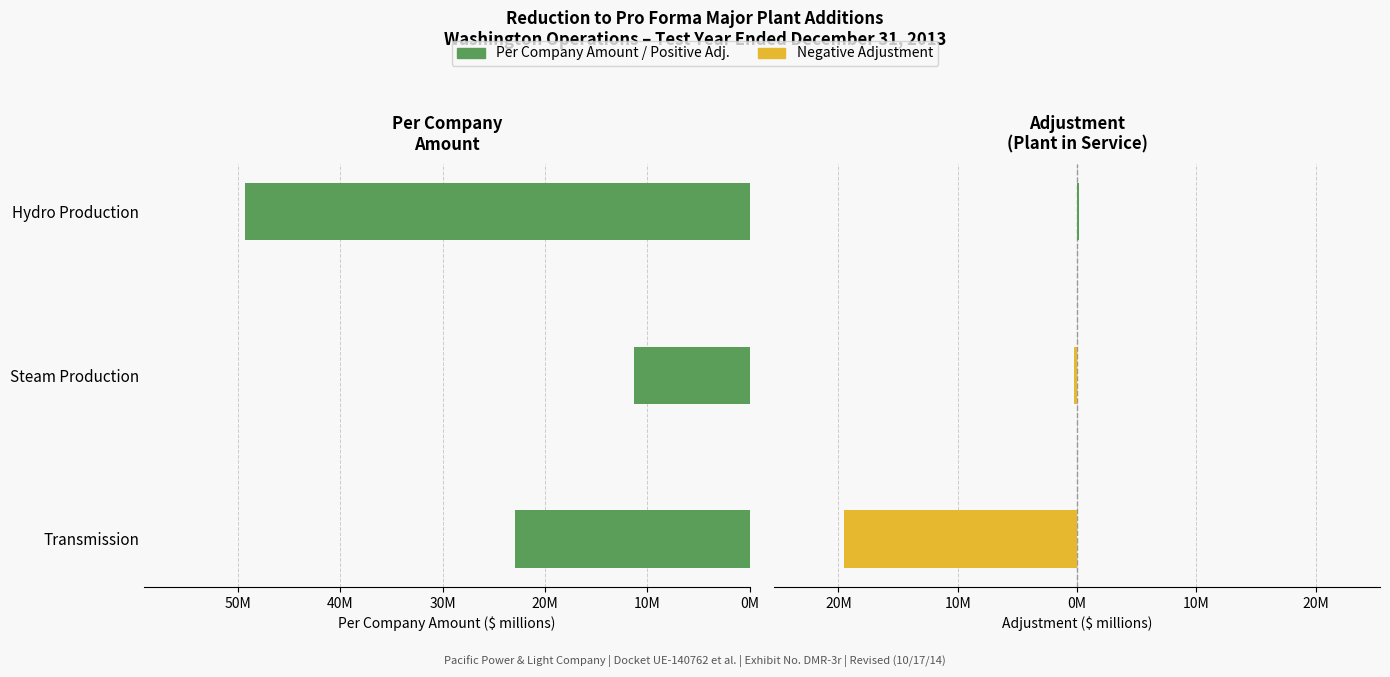

Between Transmission and Steam Production, which is larger?

Transmission